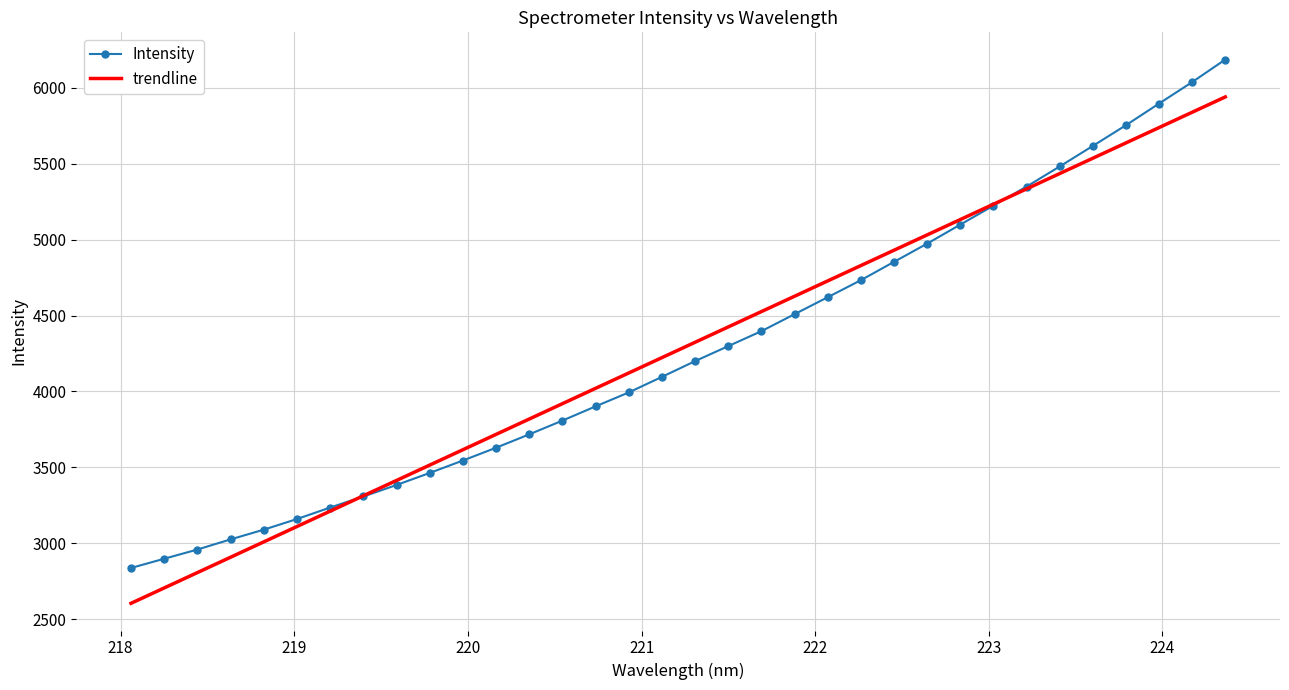

What is the highest value of the Intensity series?

6186.8